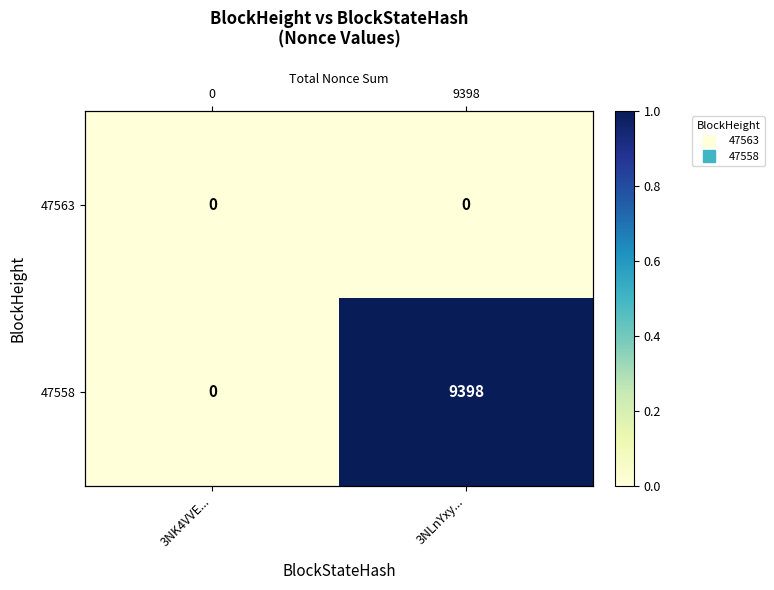

What is the total value across all series at 3NLnYxy...?

1